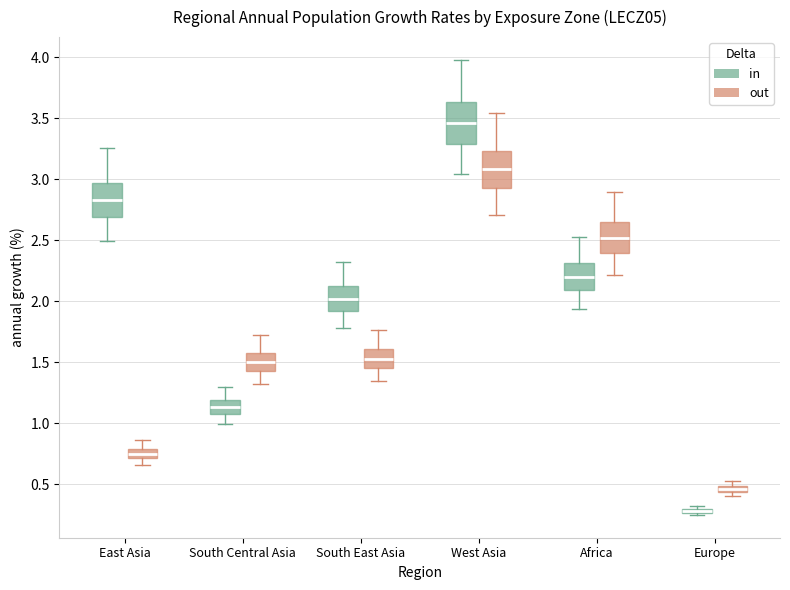

Where does the lower whisker of the box for Africa (out) end on the y-axis? The values are not printed on the chart, so give them approximately, as read against the axis.

2.20